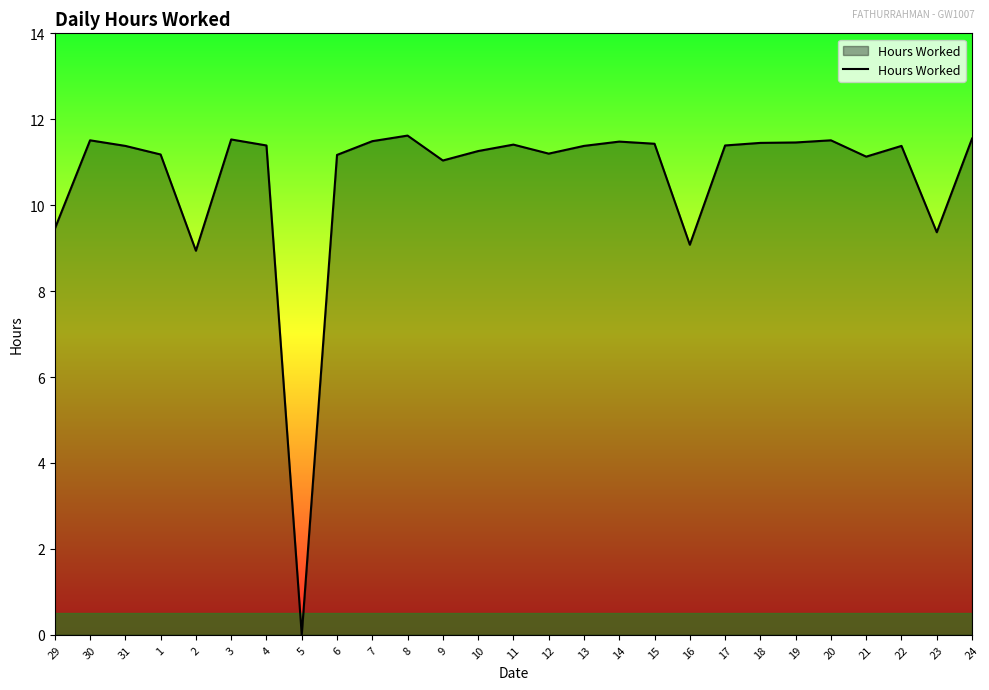

Is it true that the value at 12 is 11.2?

True